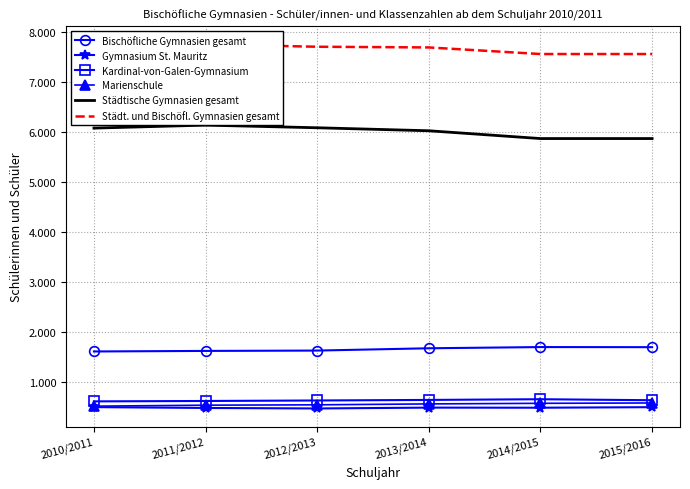

What is the sum of all Gymnasium St. Mauritz values?

2873